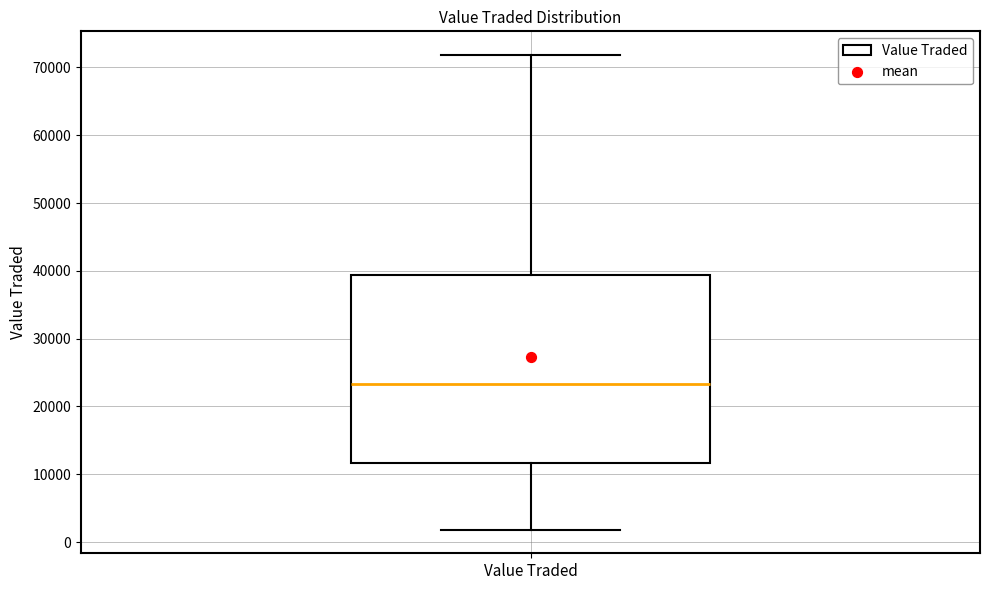

Read this box plot against the y-axis: the position of the median line, the range covered by the box, and the ends of both whiskers. The values are not printed on the chart, so give them approximately, as read against the axis.

median 23000, box 12000 to 39000, whiskers 2000 to 72000